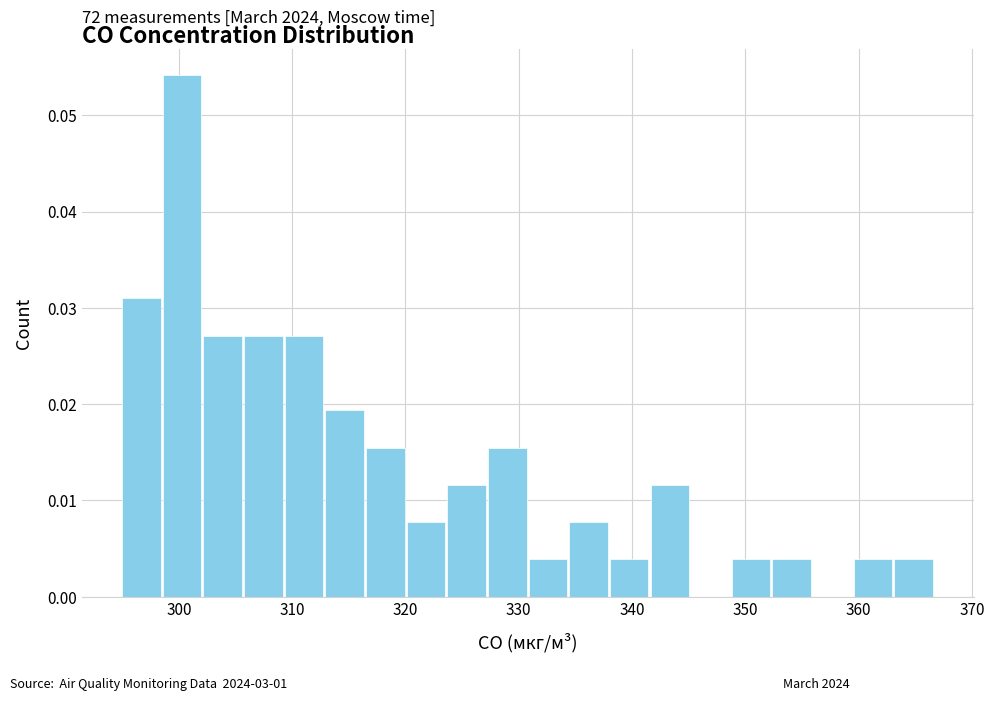

Around what value on the x-axis is the tallest bar? Give the approximate position of its centre, as read against the axis.

300